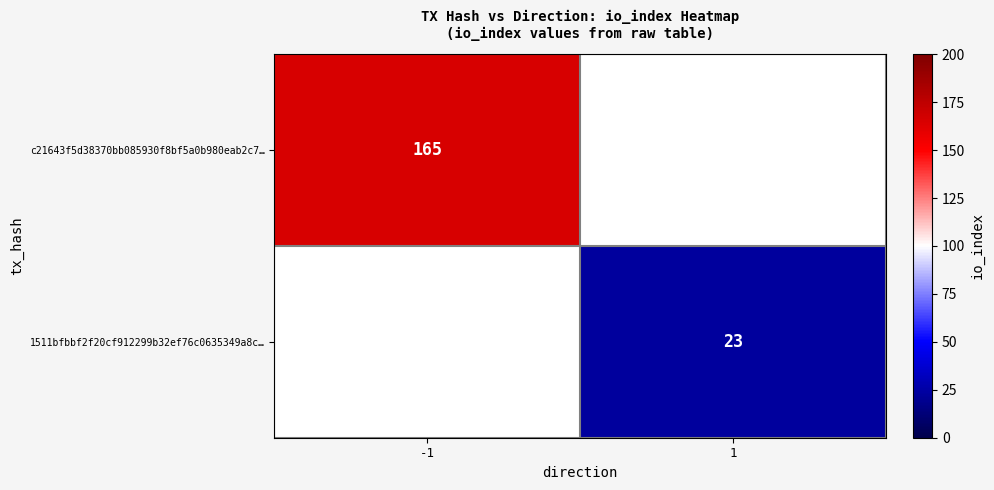

Is the value of c21643f5d38370bb085930f8bf5a0b980eab2c7… at -1 greater than the value of 1511bfbbf2f20cf912299b32ef76c0635349a8c… at 1?

Yes